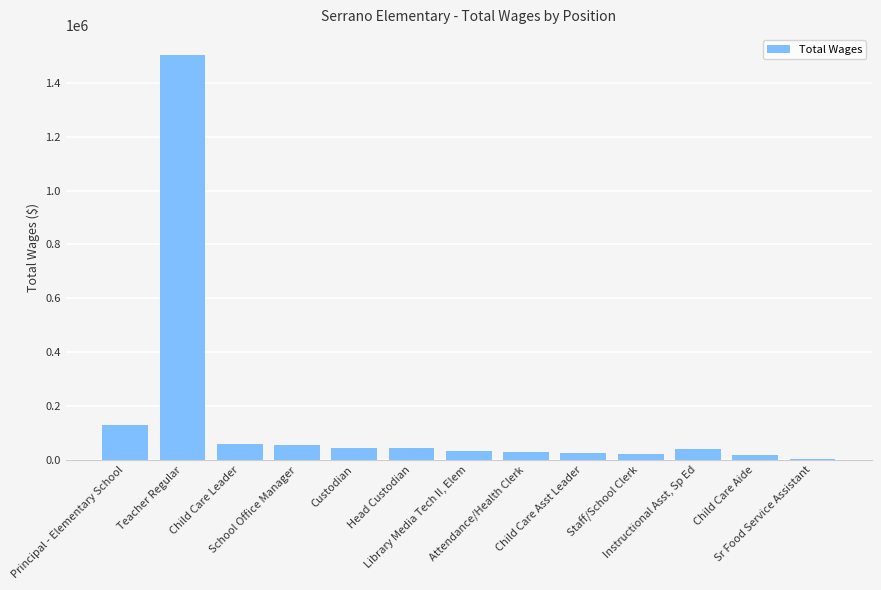

What is the sum of all values?

2003124